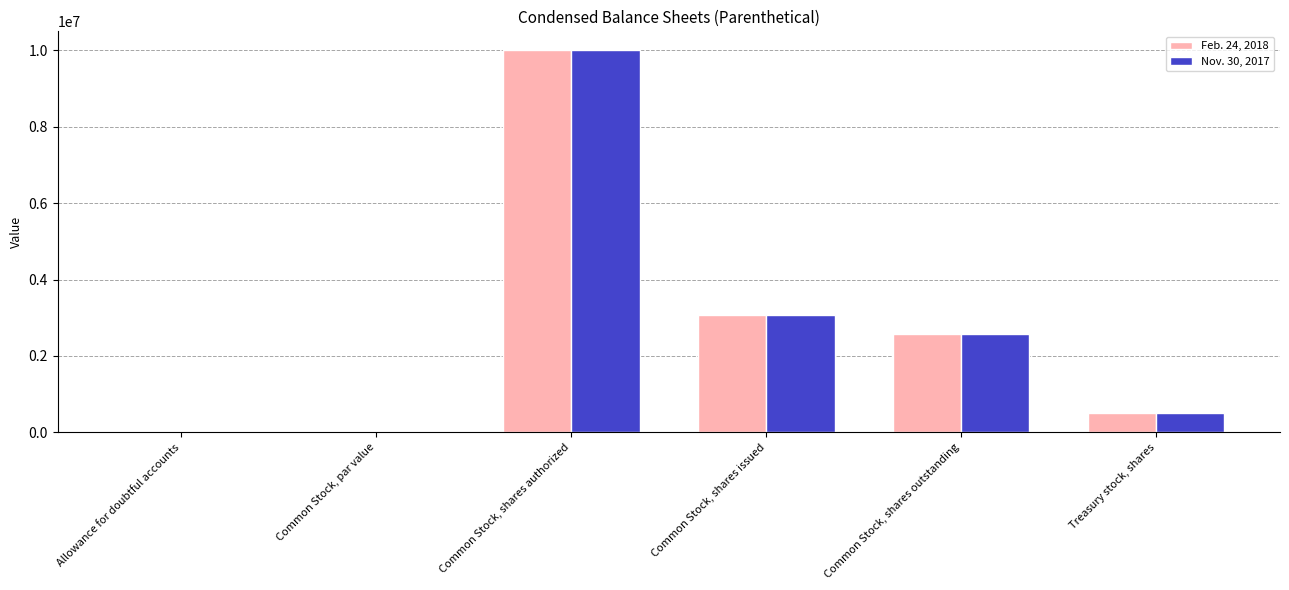

Are the bars horizontal?

No